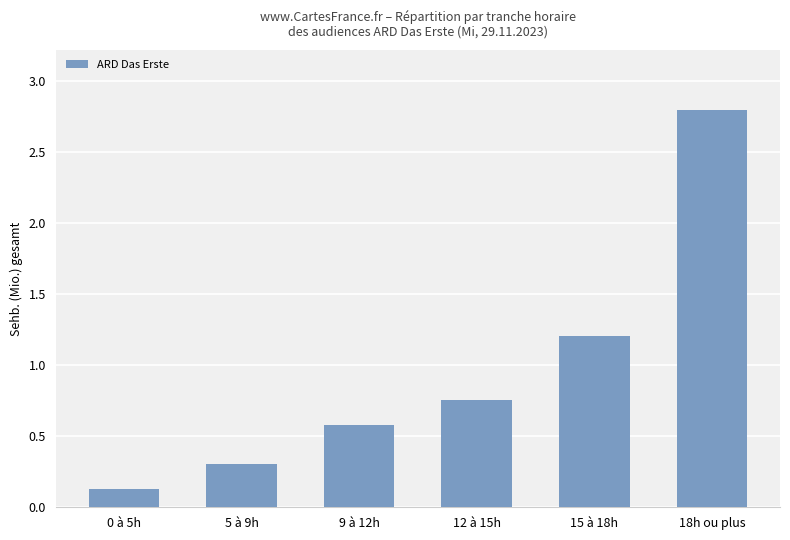

At which category does the chart reach its peak across all series?

18h ou plus